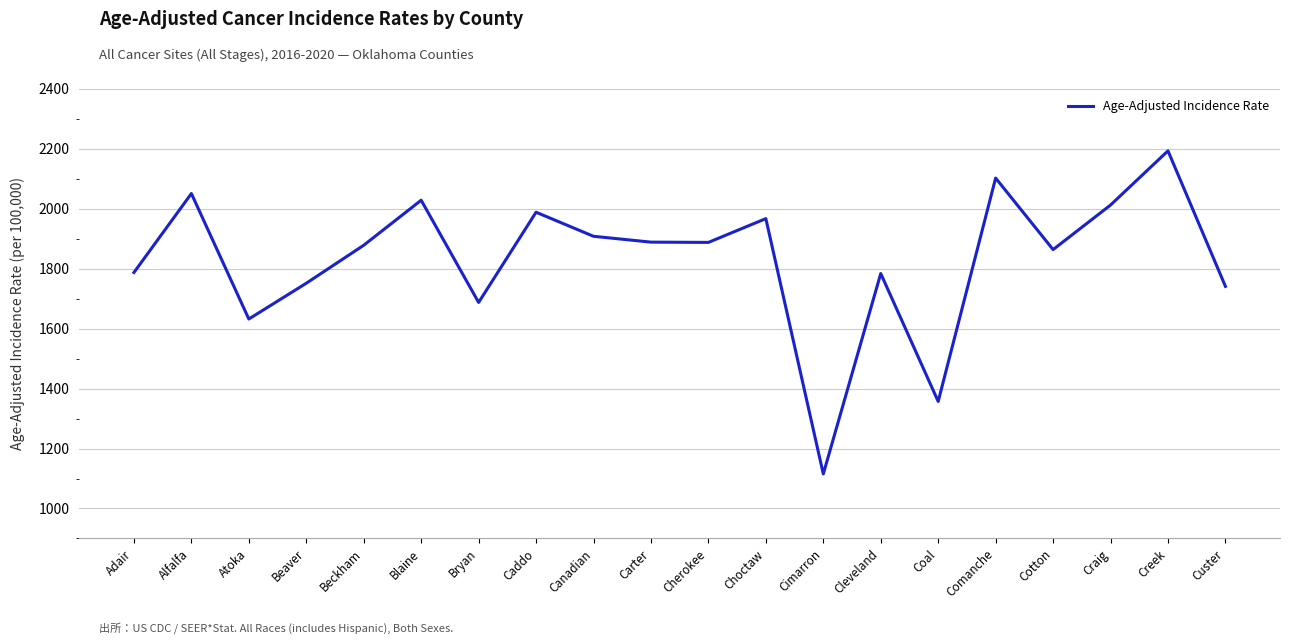

What is the difference between the values at Cotton and Coal?

506.8